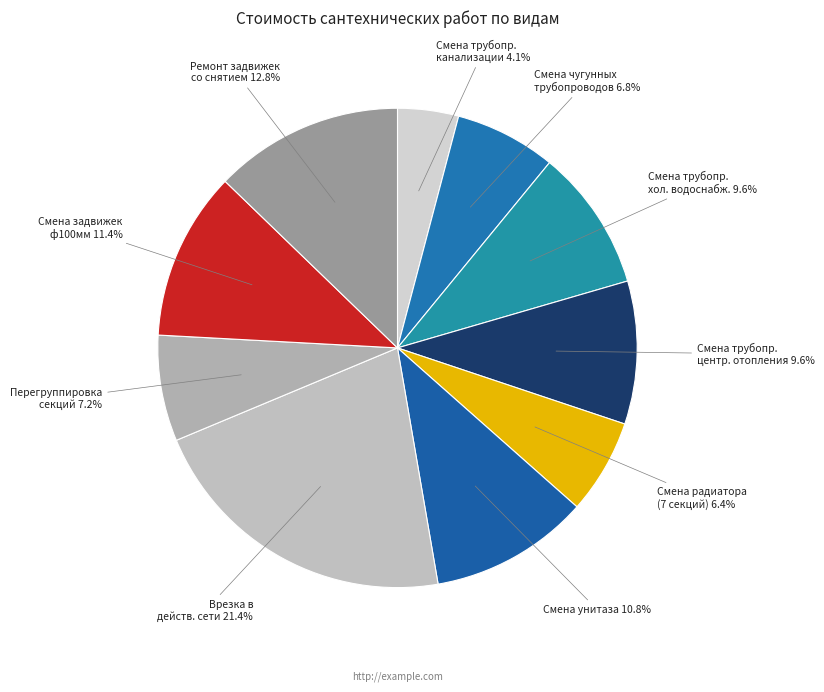

Combined, what portion of the pie is Перегруппировка секций and Смена чугунных трубопроводов?

14.0%